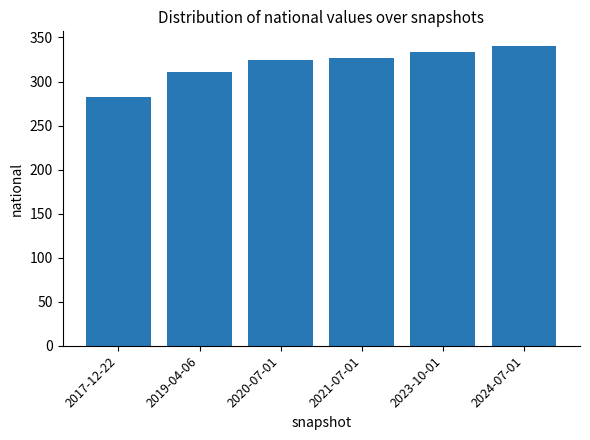

True or false: the data shows 203 at 2023-10-01.

False